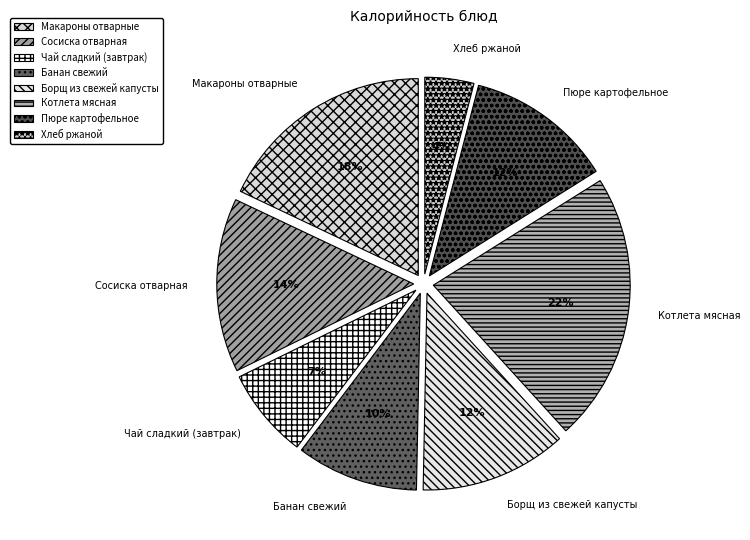

Is the sum of Сосиска отварная and Пюре картофельное greater than half?

No